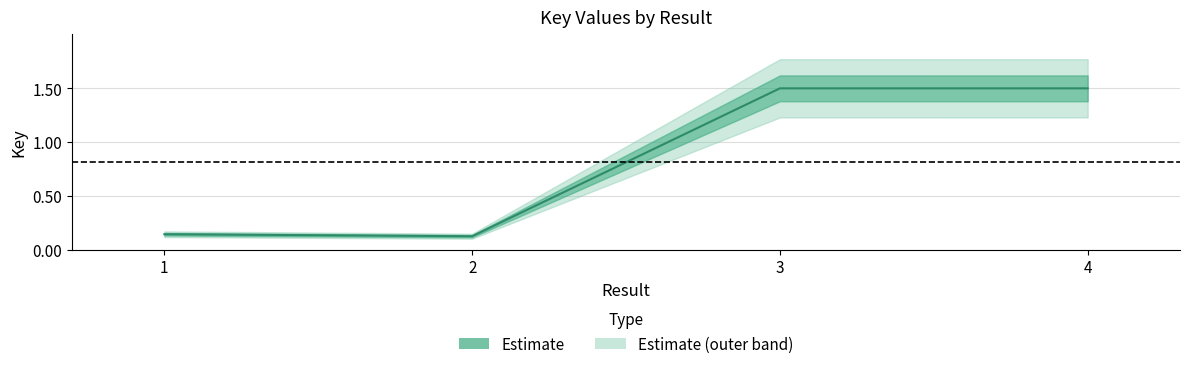

The value at 3 is 2.2. True or false?

False